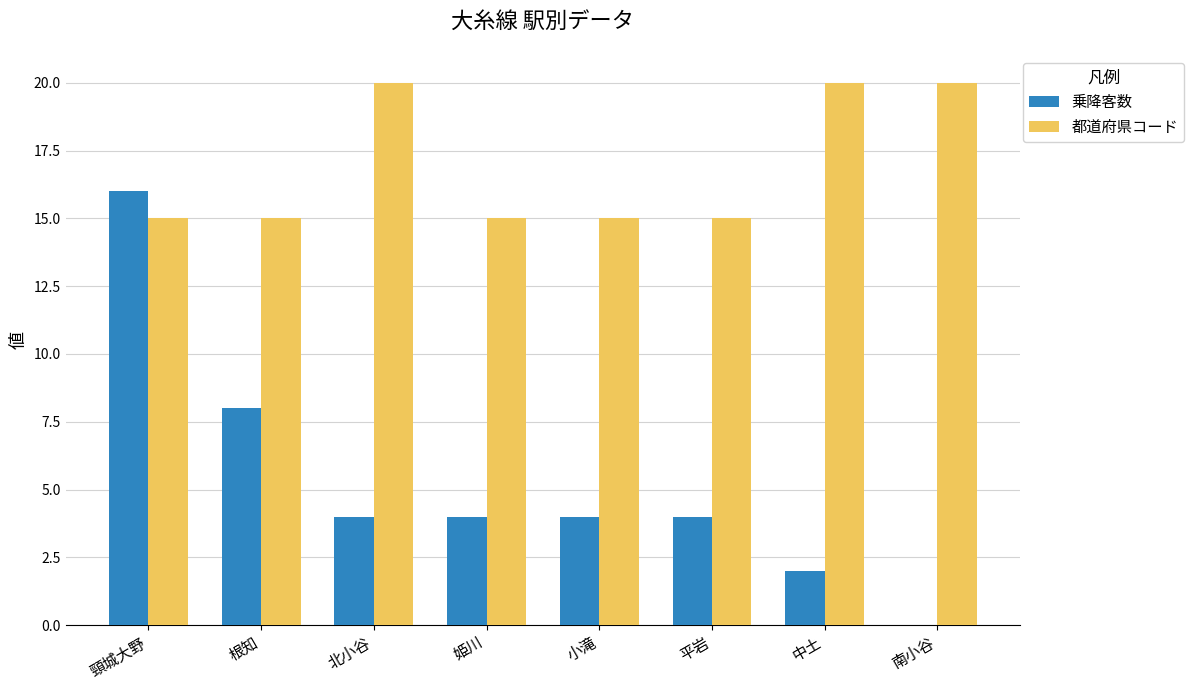

How many 都道府県コード values are between 15 and 20?

8